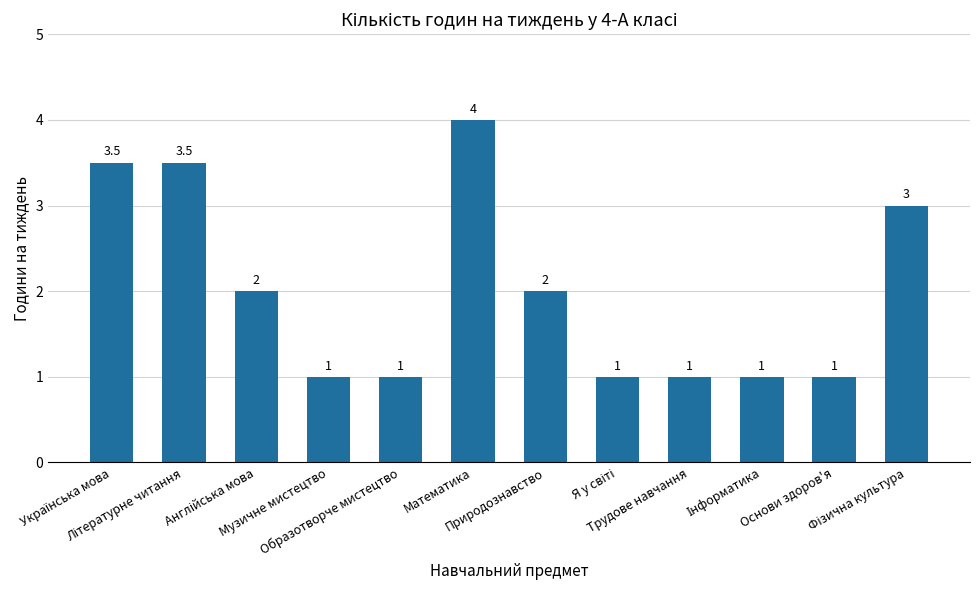

At which category does the chart reach its peak across all series?

Математика